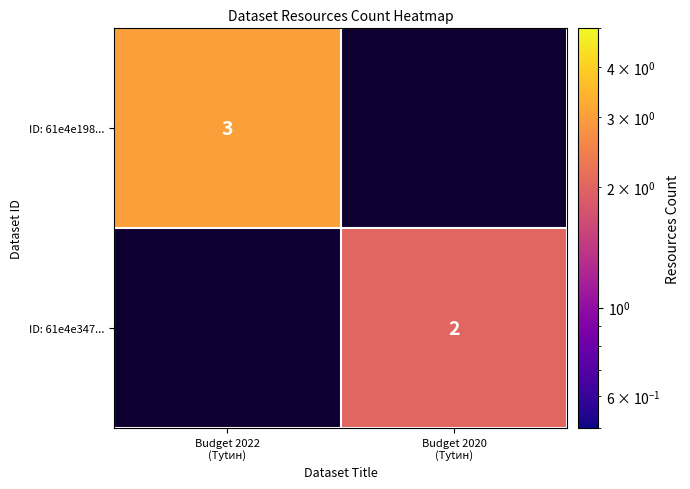

What is the approximate value of ID: 61e4e198... at Budget 2022 (Туtин)?

3.0